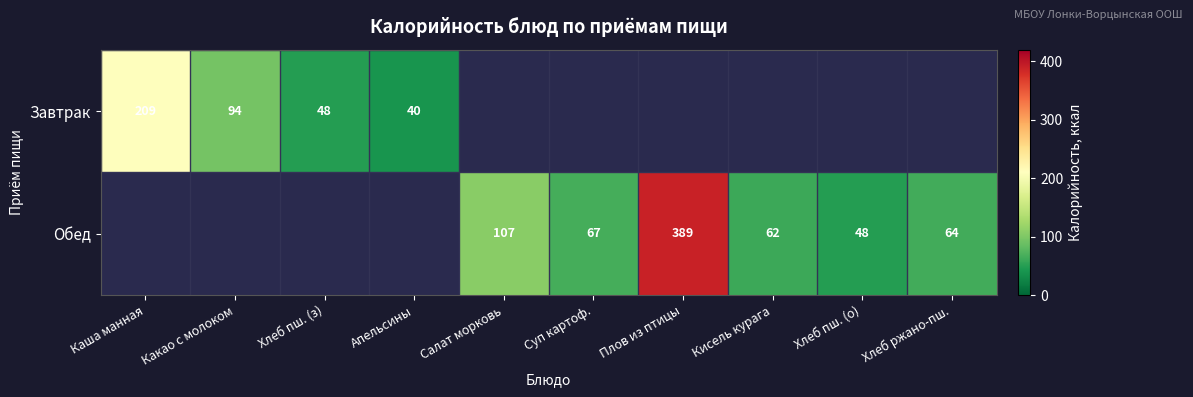

True or false: Завтрак has a value of 79 at Хлеб пш. (з).

False